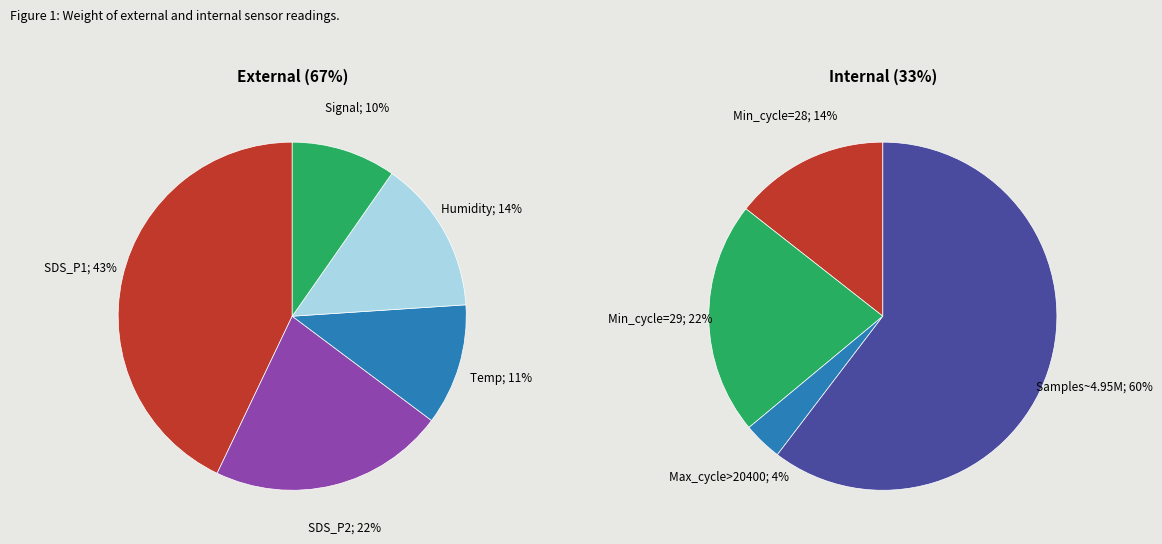

How many slices are in this pie chart?

5